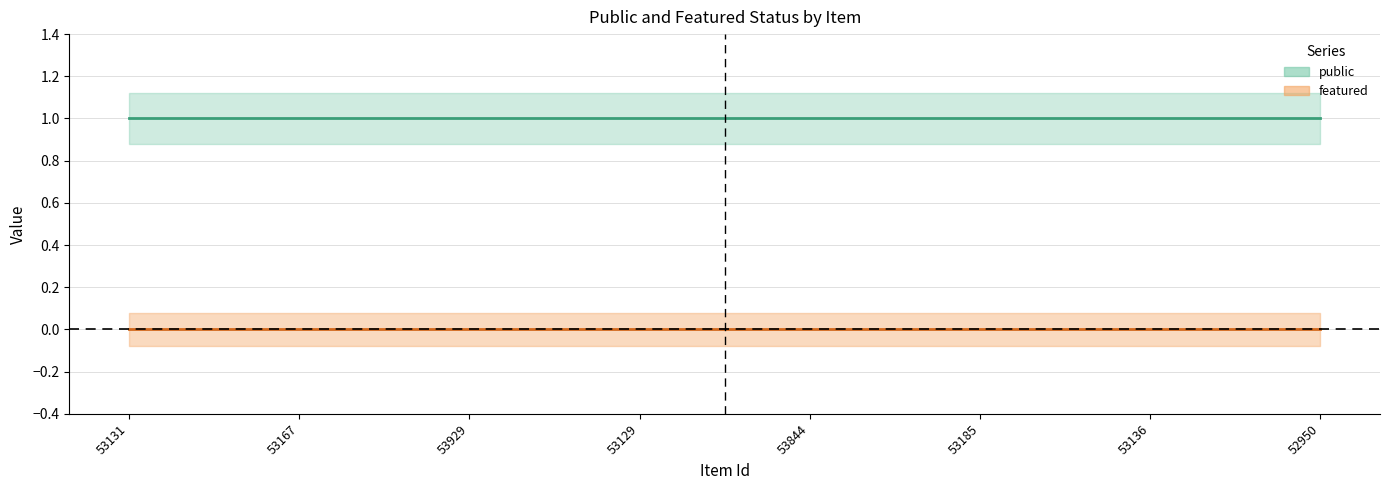

True or false: featured (line) has more than 1 interior local peaks.

False